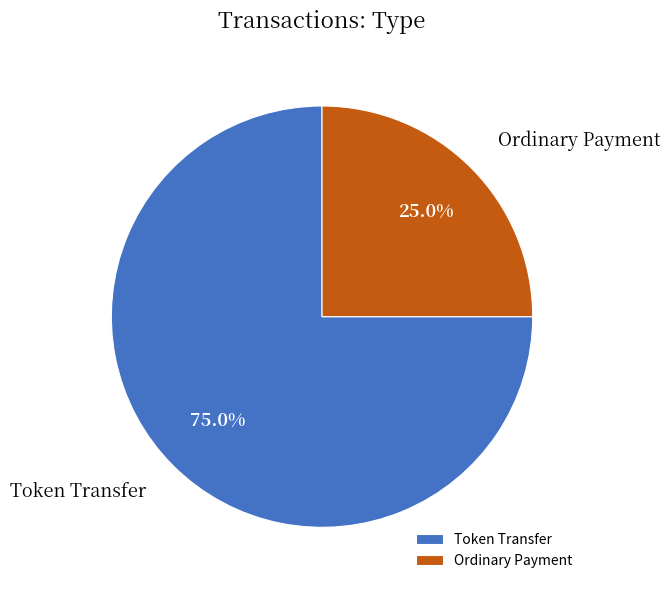

Is Ordinary Payment the majority of the pie?

No